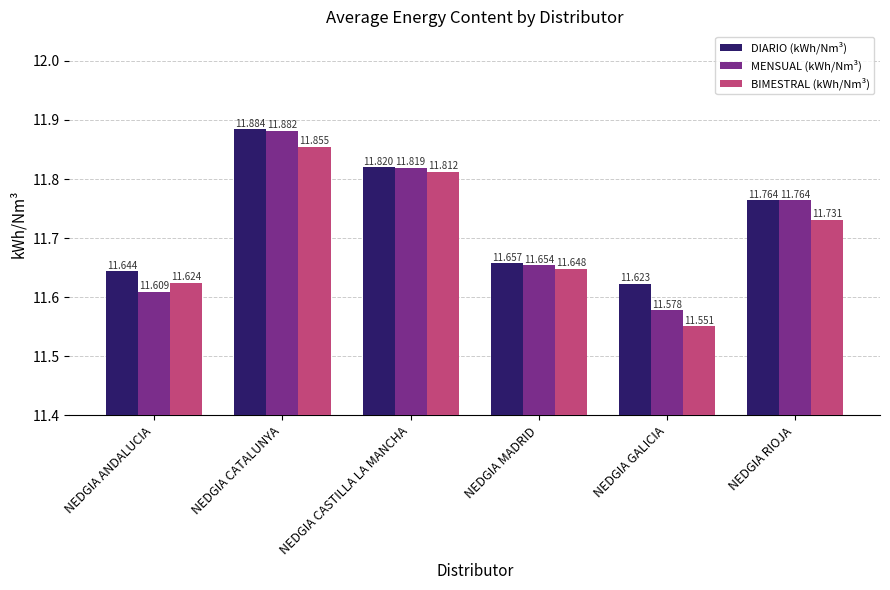

At which label is MENSUAL (kWh/Nm³) closest to 11?

NEDGIA GALICIA